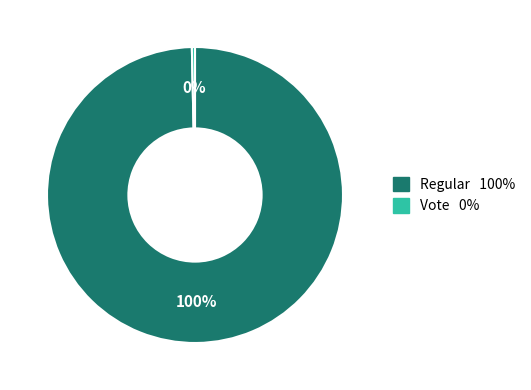

Does any single category account for the majority?

Yes